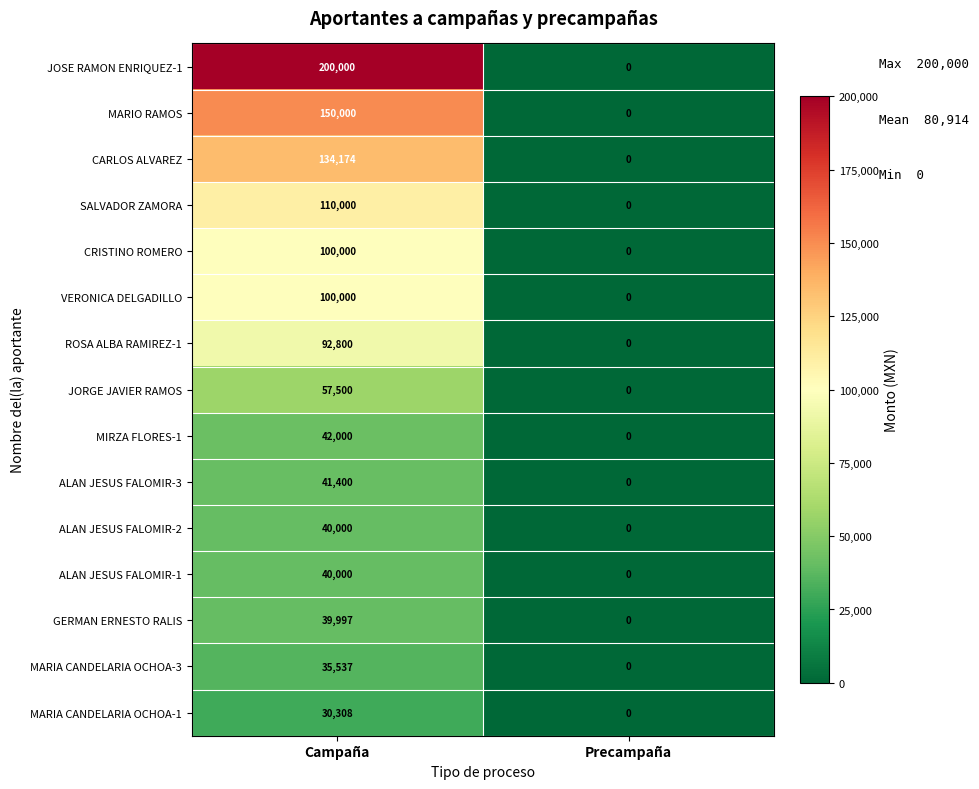

Between Campaña and Precampaña, which series saw the biggest shift?

JOSE RAMON ENRIQUEZ-1